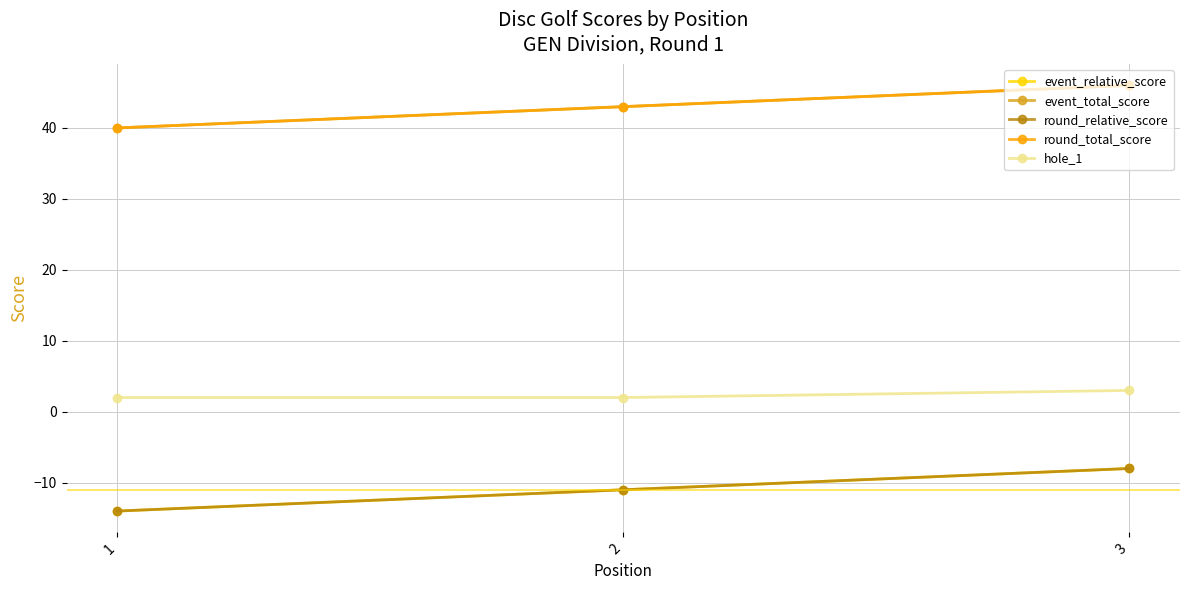

At which label is round_total_score closest to 43?

2